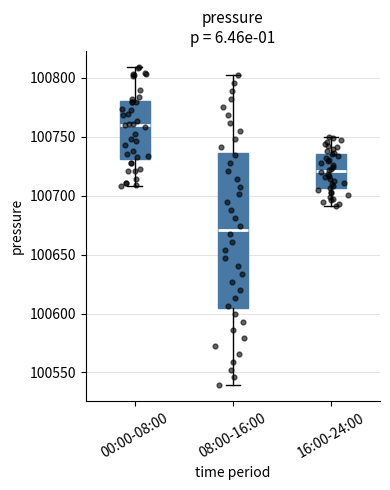

Reading left to right, transcribe this box plot: for each box, give where its median line is, the range the box spans, and where its two whiskers end, as read against the y-axis. The values are not printed on the chart, so give them approximately, as read against the axis.

00:00-08:00: median 100760, box 100730 to 100780, whiskers 100710 to 100810
08:00-16:00: median 100670, box 100605 to 100735, whiskers 100540 to 100800
16:00-24:00: median 100720, box 100705 to 100735, whiskers 100690 to 100750